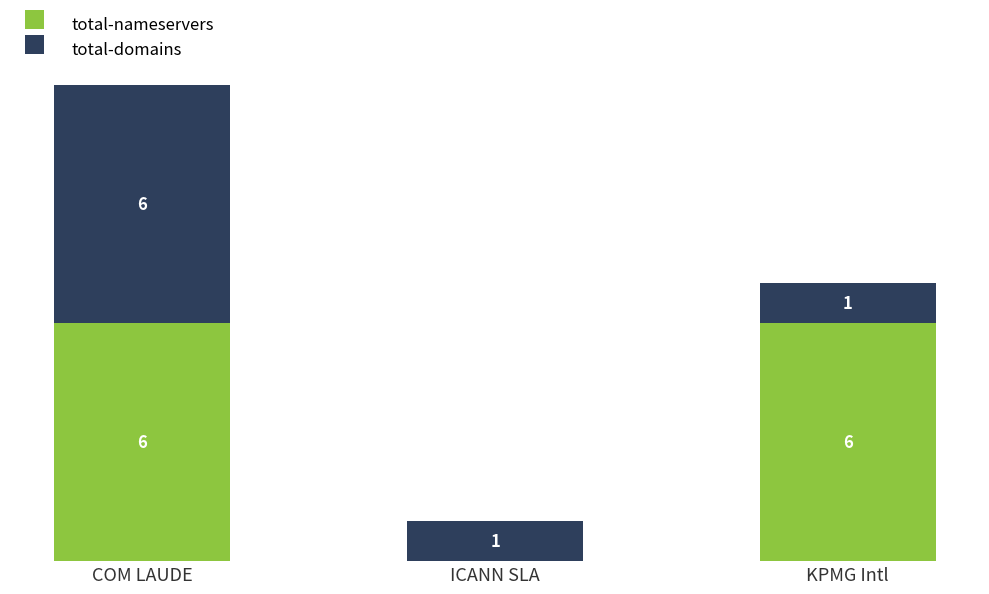

At which category is the sum across all series the highest?

COM LAUDE